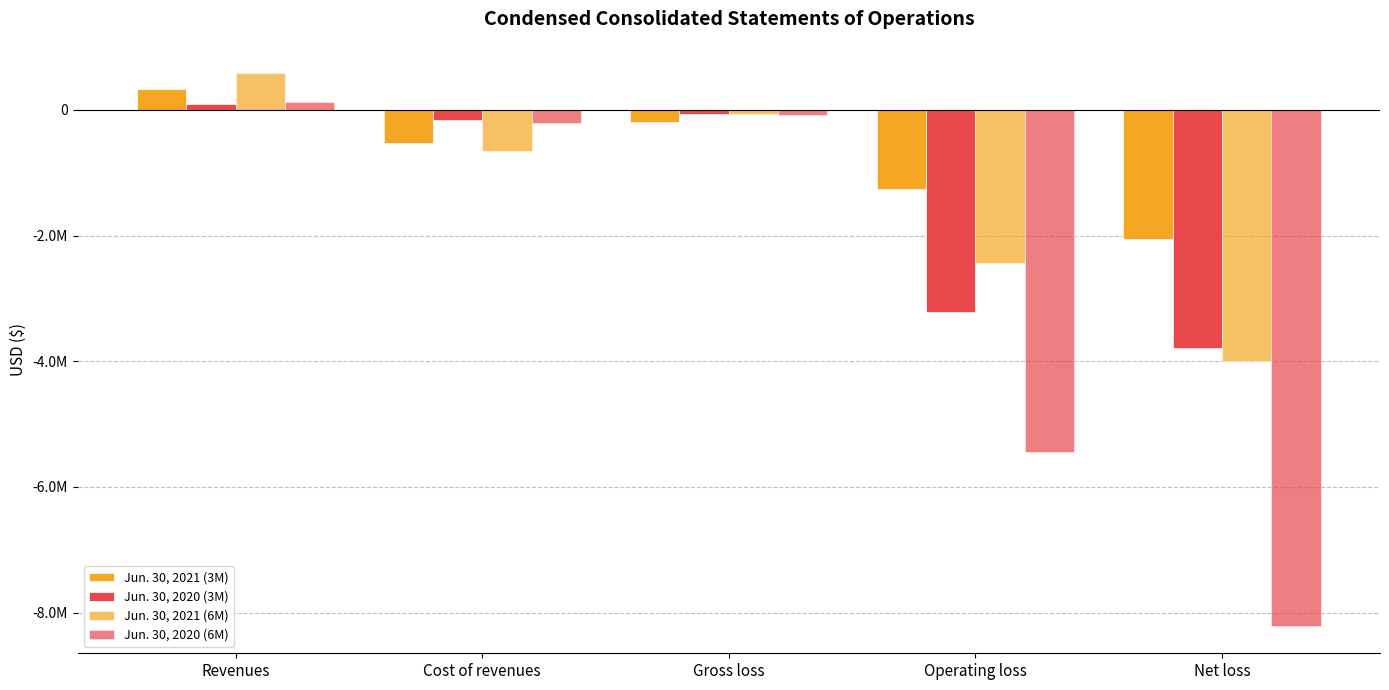

Which category has the highest value in the Jun. 30, 2021 (3M) series?

Revenues